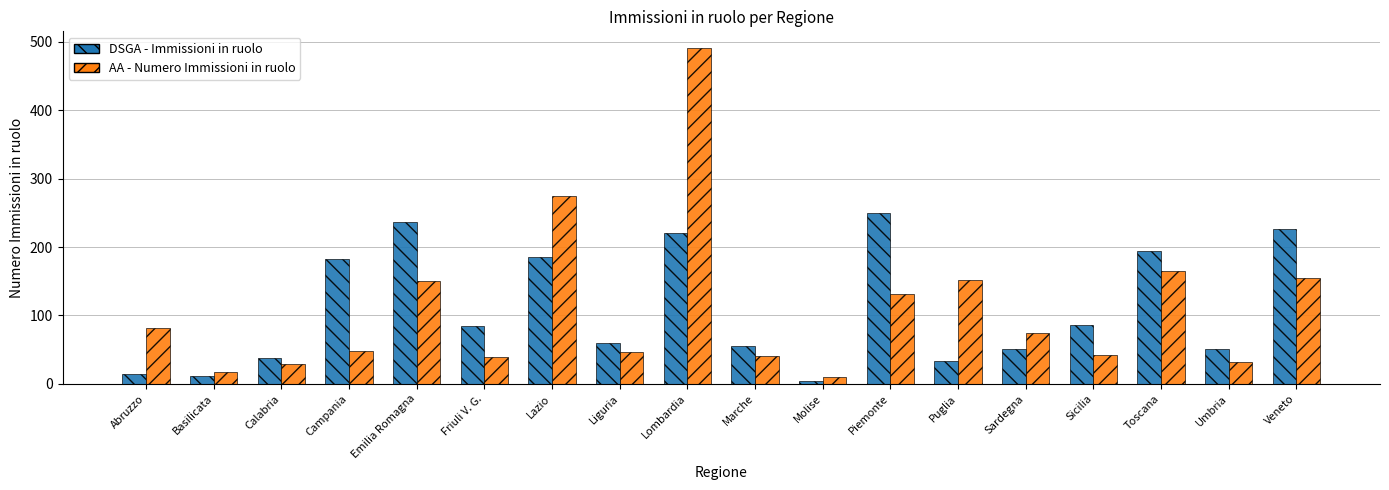

Rank the series by their maximum value, from lowest to highest.

DSGA - Immissioni in ruolo, AA - Numero Immissioni in ruolo